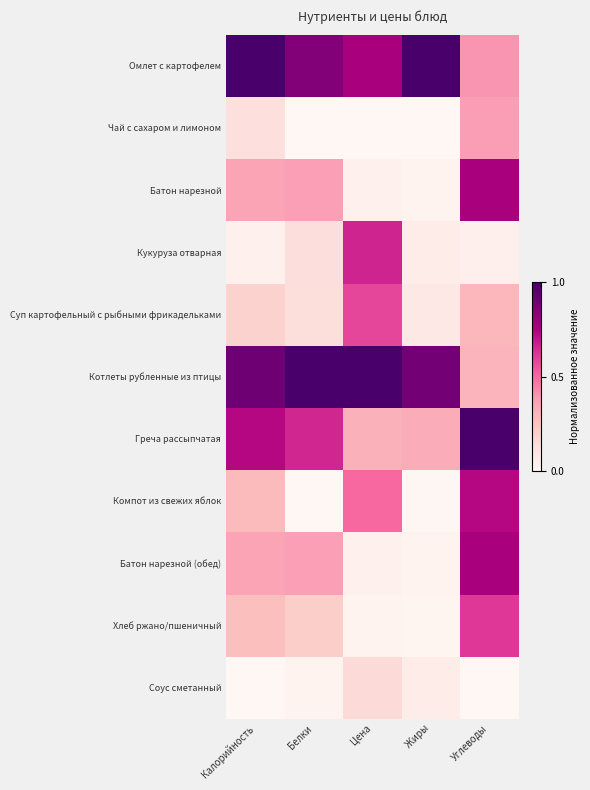

Rank the series by their maximum value, from lowest to highest.

Соус сметанный, Чай с сахаром и лимоном, Суп картофельный с рыбными фрикадельками, Хлеб ржано/пшеничный, Кукуруза отварная, Компот из свежих яблок, Батон нарезной, Батон нарезной (обед), Омлет с картофелем, Котлеты рубленные из птицы, Греча рассыпчатая